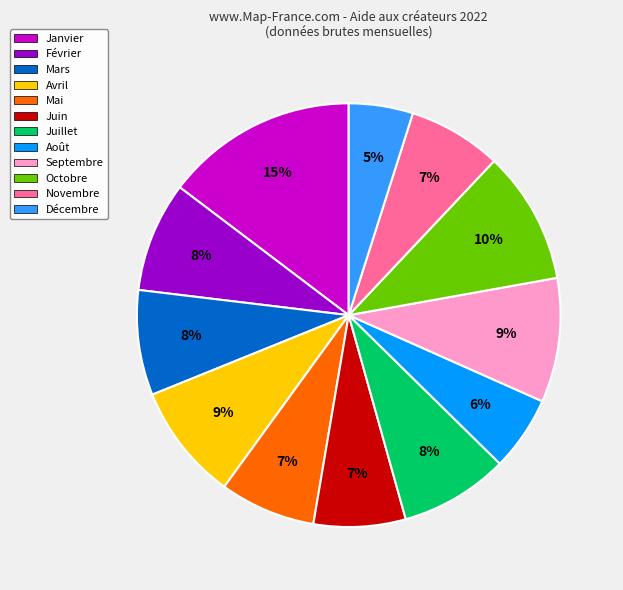

Do Novembre and Mai together represent more than half of the pie?

No